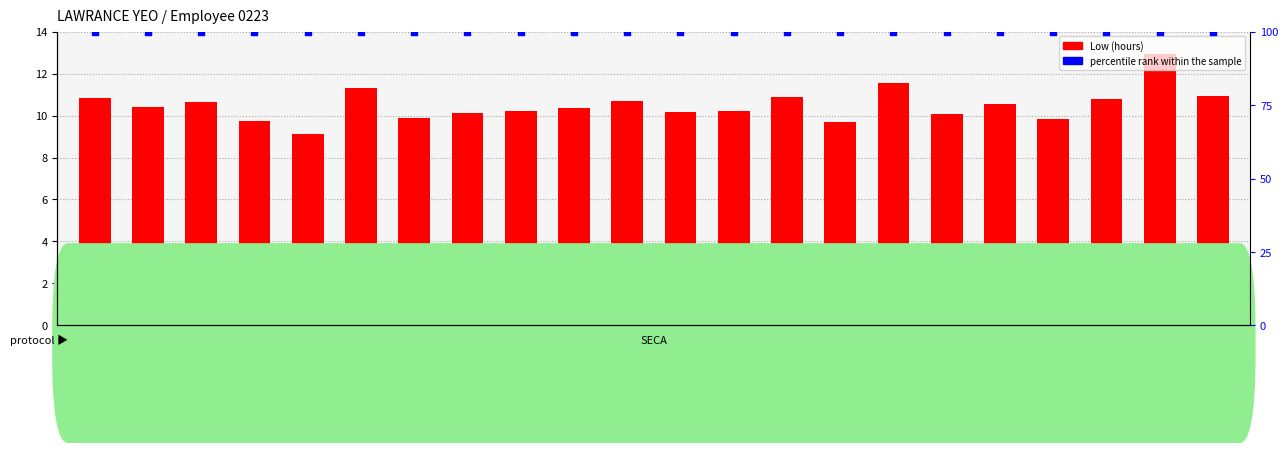

What are all the series names shown in the legend?

Low (hours), percentile rank within the sample